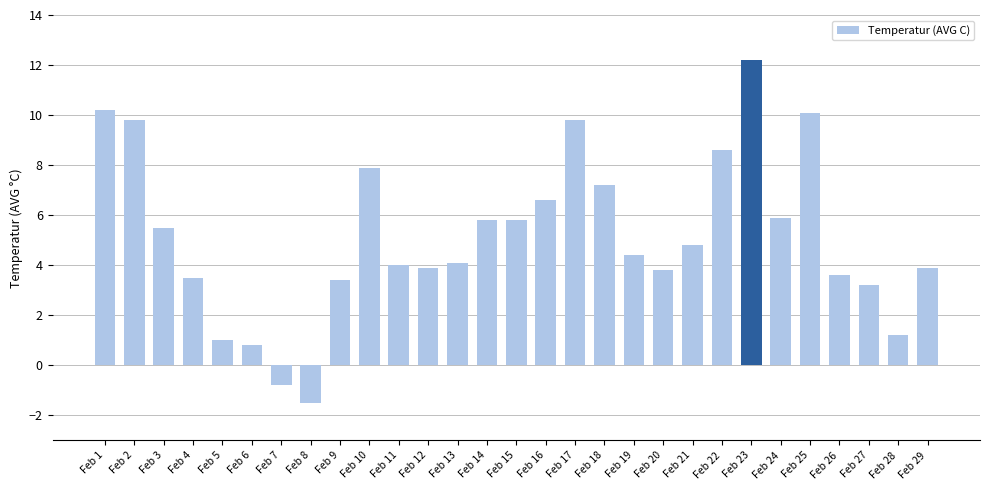

What is the change in value from Feb 16 to Feb 24?

-0.7